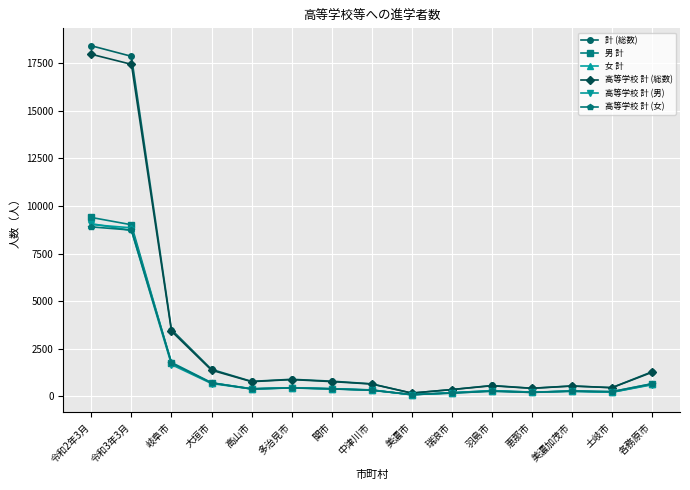

Is the value of 高等学校 計 (総数) at 各務原市 greater than the value of 高等学校 計 (男) at 岐阜市?

No